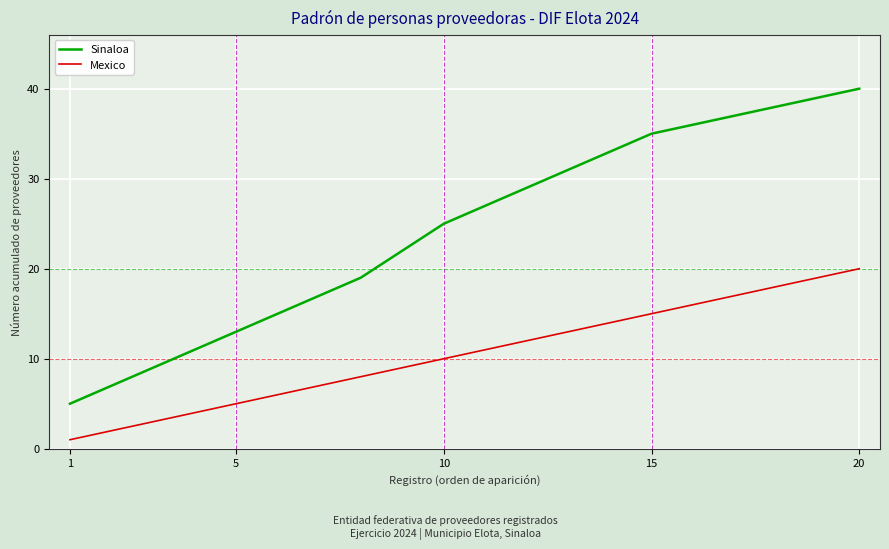

How many lines are shown in the chart?

2